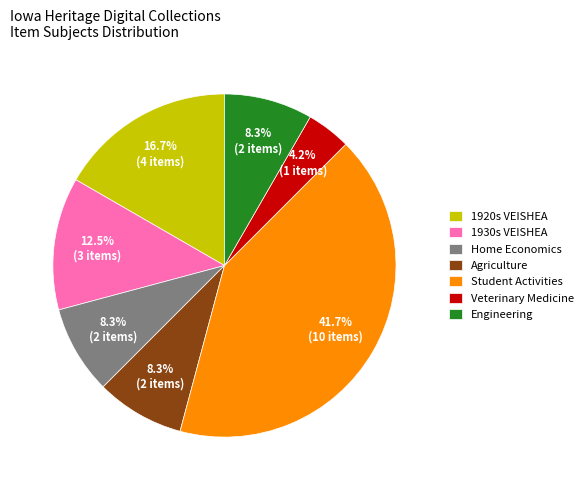

What portion of the pie excludes Student Activities?

58.3%